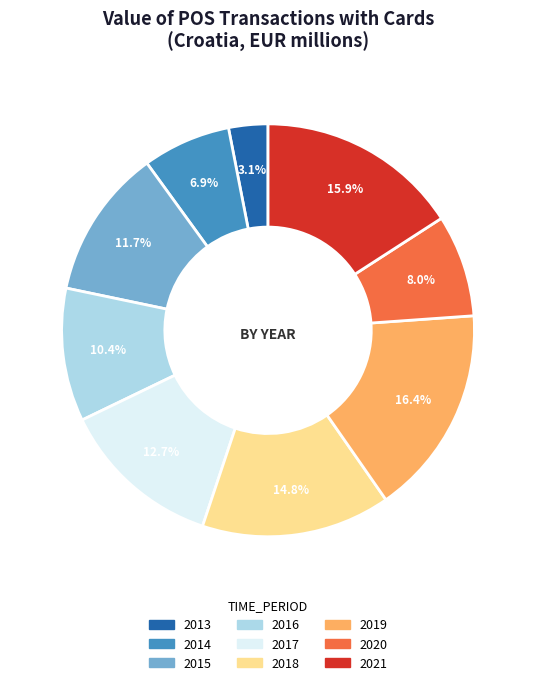

The 2021 slice represents 4% of the pie. True or false?

False